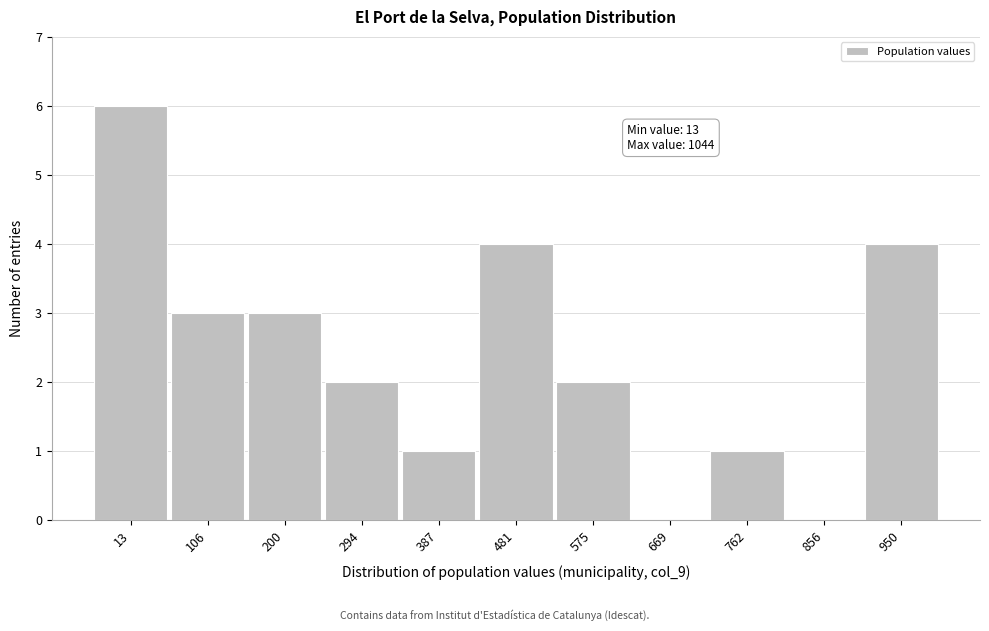

Reading right to left, what are all the values shown in this chart?

950=4	856=0	762=1	669=0	575=2	481=4	387=1	294=2	200=3	106=3	13=6